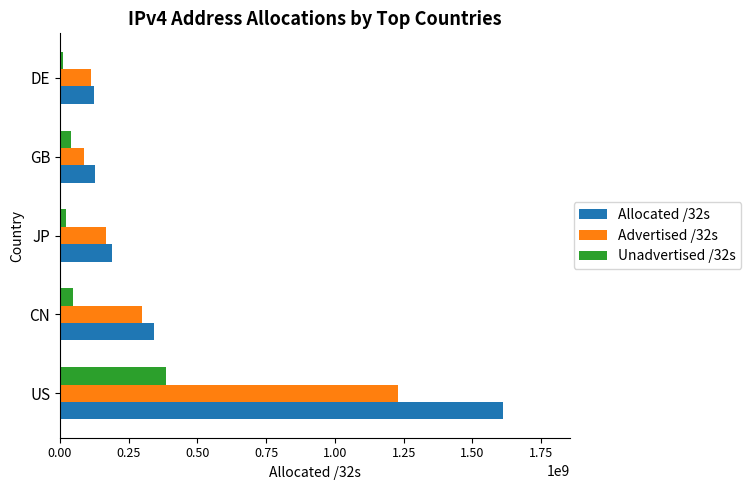

What is the total value across all series at GB?

251336976